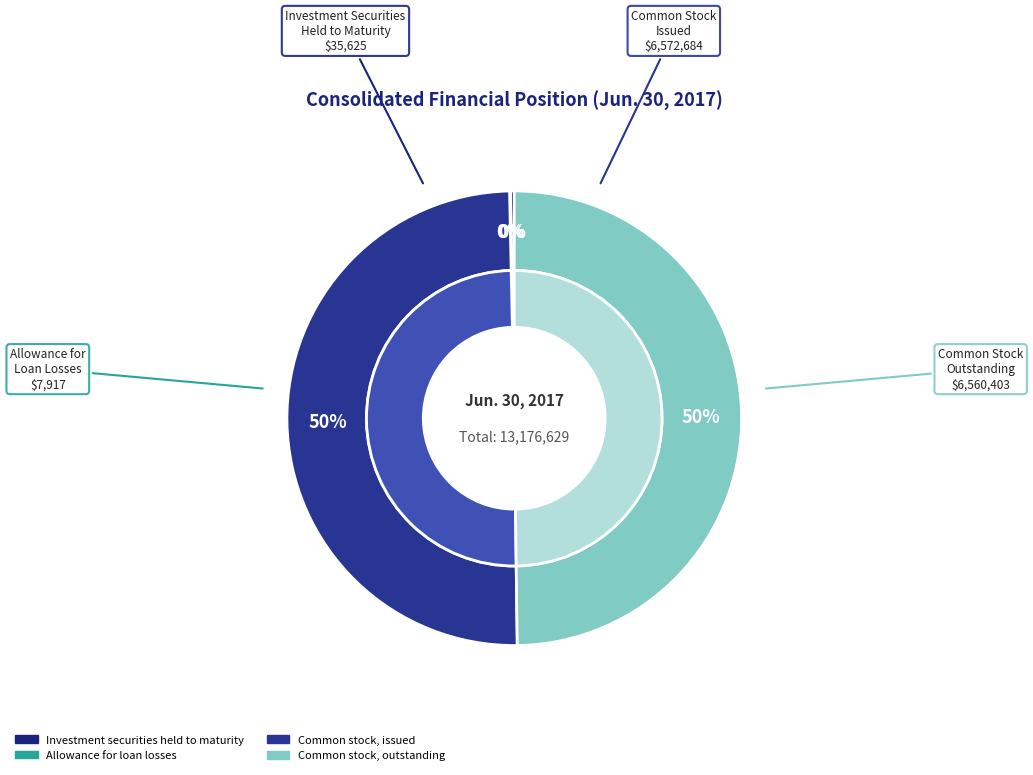

Which slice is the largest?

Common stock, issued